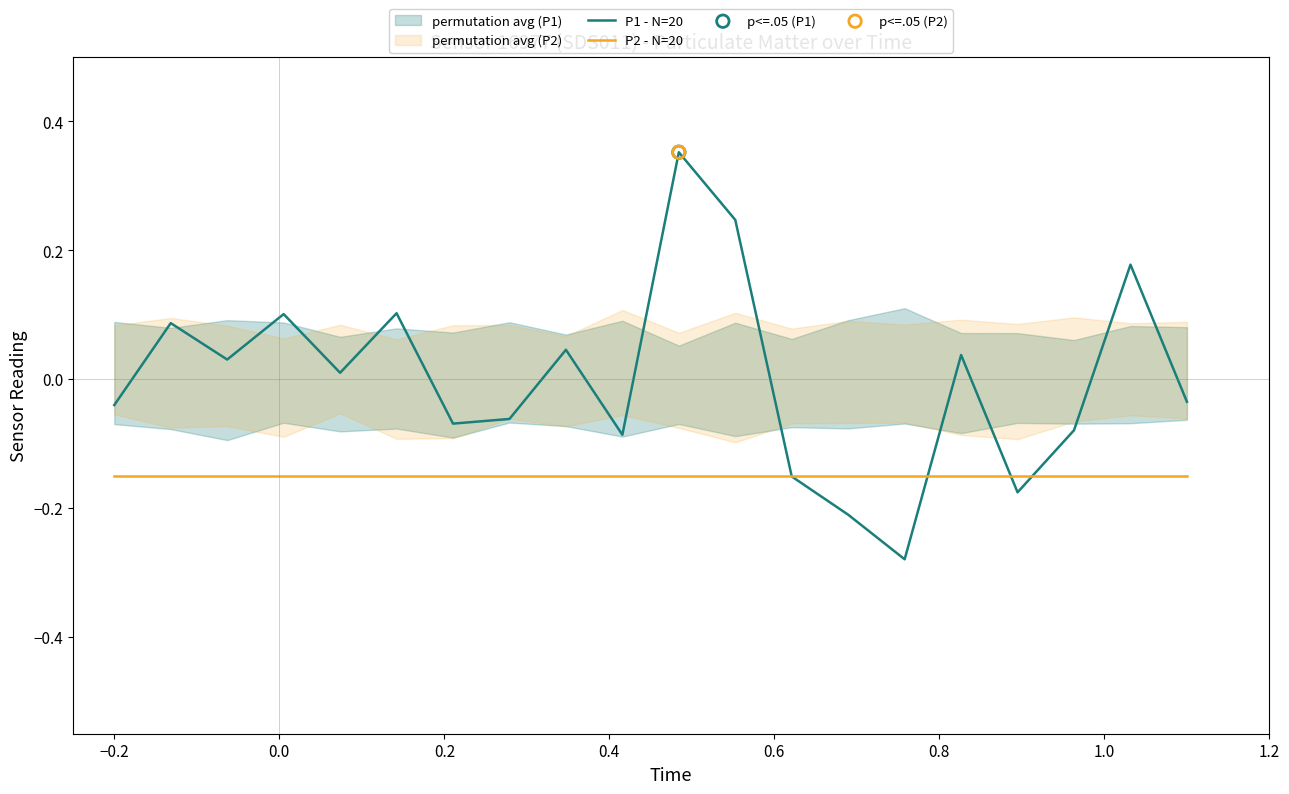

Which series has the largest total across all categories?

P1 - N=20